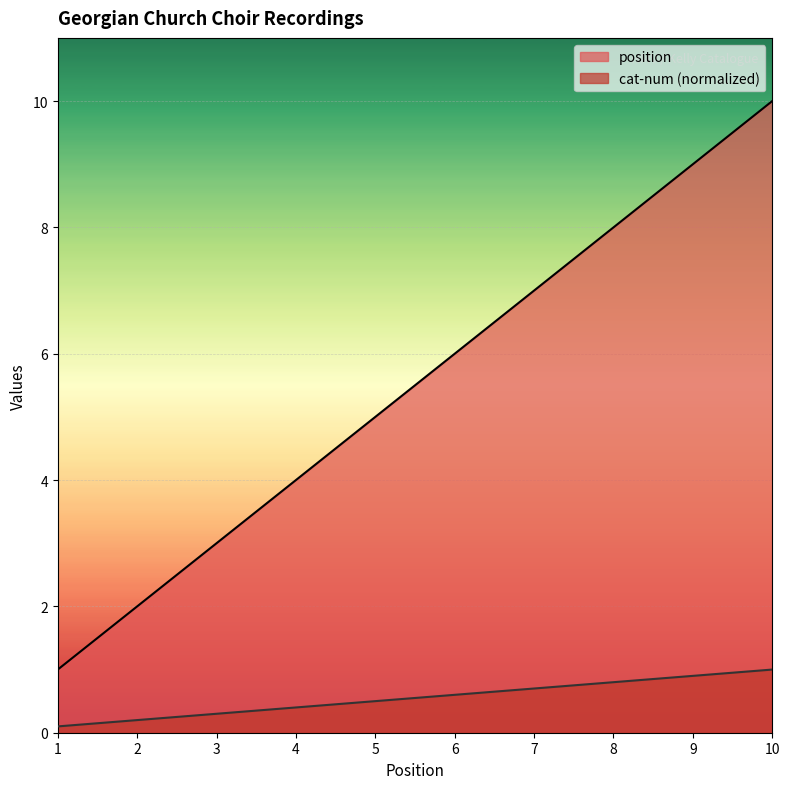

Read the cat-num value at 1.

0.1